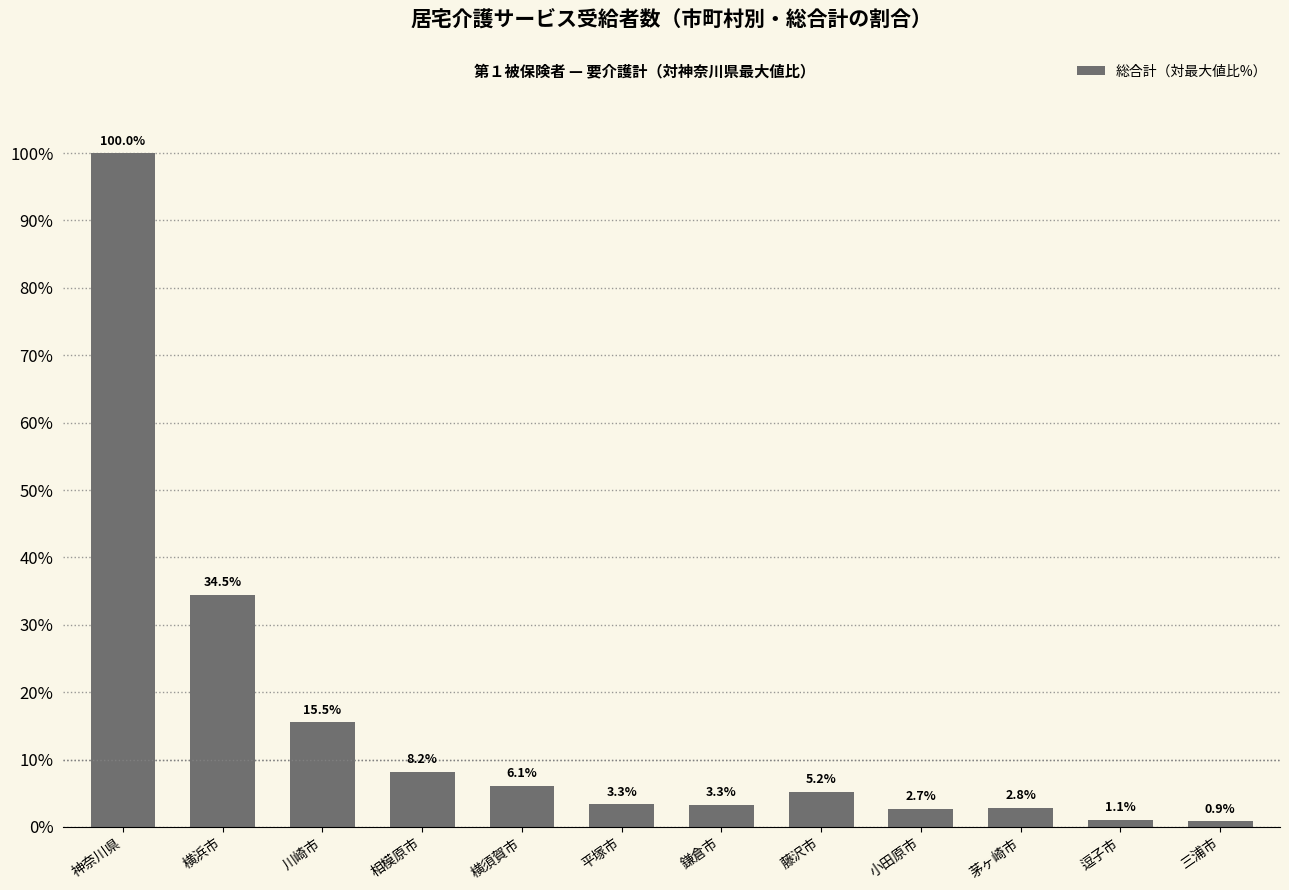

What is the label of the 9th bar from the left?

小田原市